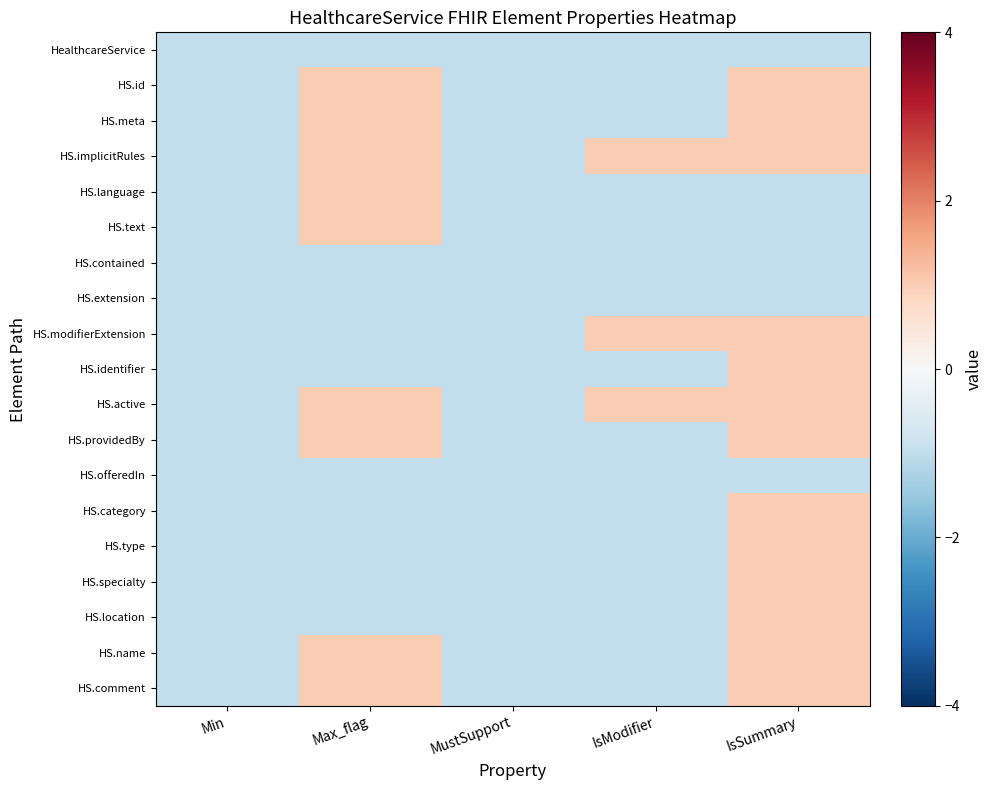

What is the greatest value displayed?

1